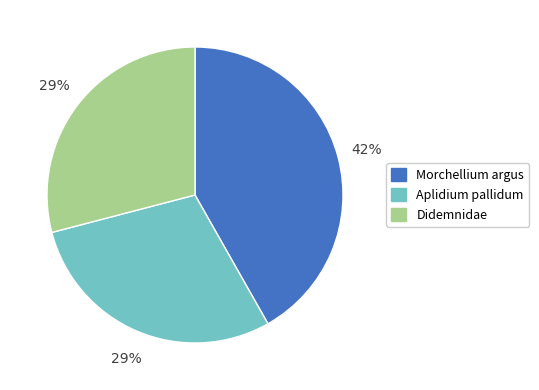

To the nearest percent, what portion does Morchellium argus represent?

42%